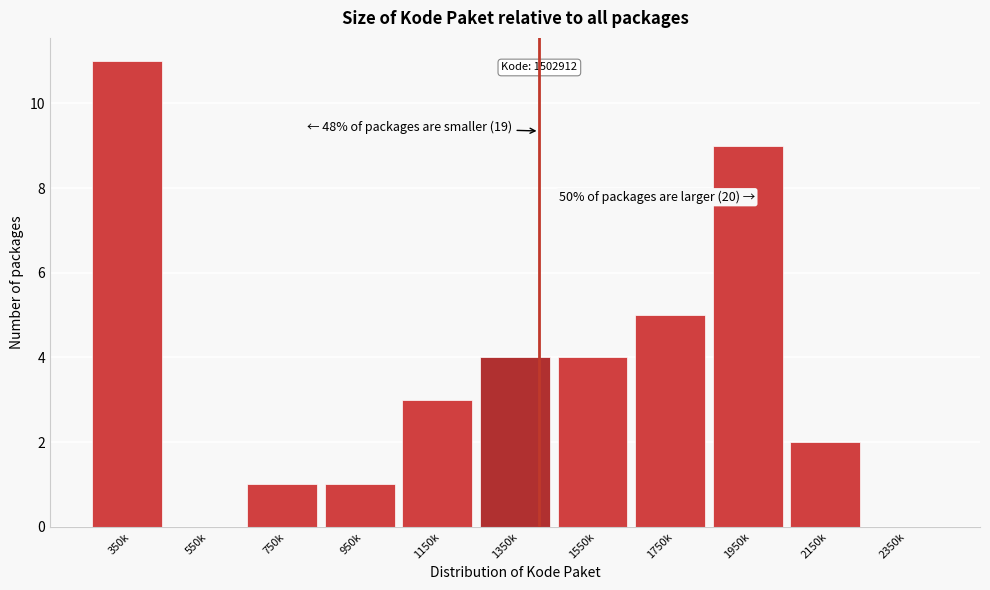

Reading left to right, extract all data points from this chart.

350k=11	550k=0	750k=1	950k=1	1150k=3	1350k=4	1550k=4	1750k=5	1950k=9	2150k=2	2350k=0